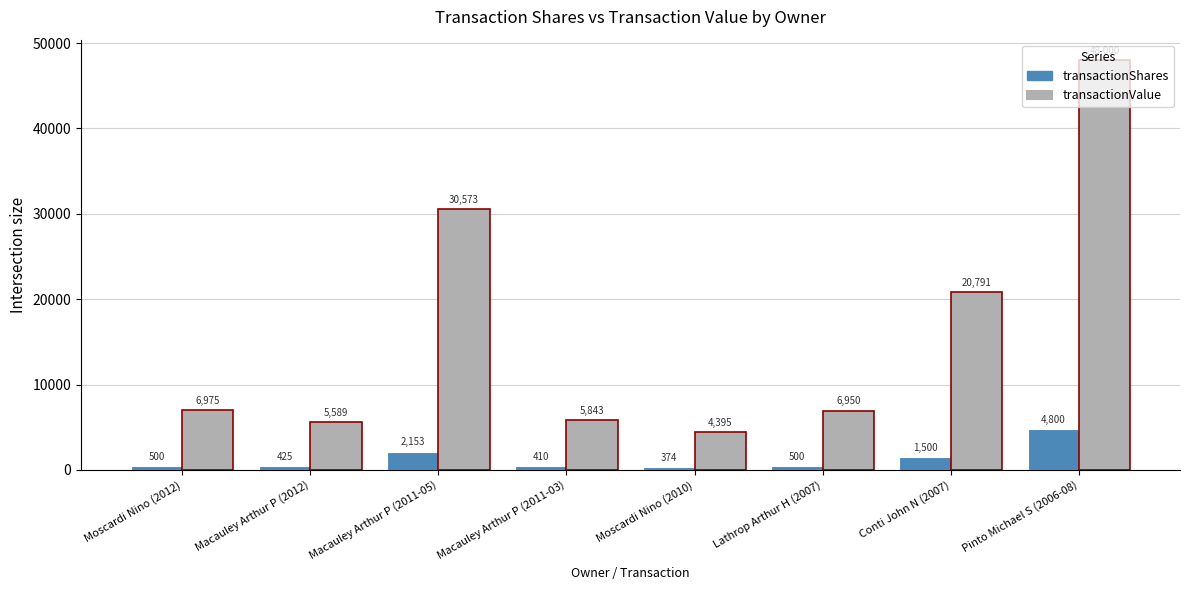

Reading right to left, extract all data points from this chart.

transactionShares: Pinto Michael S (2006-08)=4800	Conti John N (2007)=1500	Lathrop Arthur H (2007)=500	Moscardi Nino (2010)=374	Macauley Arthur P (2011-03)=410	Macauley Arthur P (2011-05)=2153	Macauley Arthur P (2012)=425	Moscardi Nino (2012)=500
transactionValue: Pinto Michael S (2006-08)=48000	Conti John N (2007)=20791	Lathrop Arthur H (2007)=6950	Moscardi Nino (2010)=4395	Macauley Arthur P (2011-03)=5843	Macauley Arthur P (2011-05)=30573	Macauley Arthur P (2012)=5589	Moscardi Nino (2012)=6975